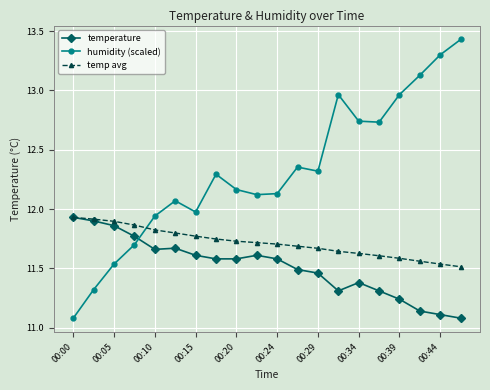

Which series has the largest range (max minus min)?

humidity (scaled)